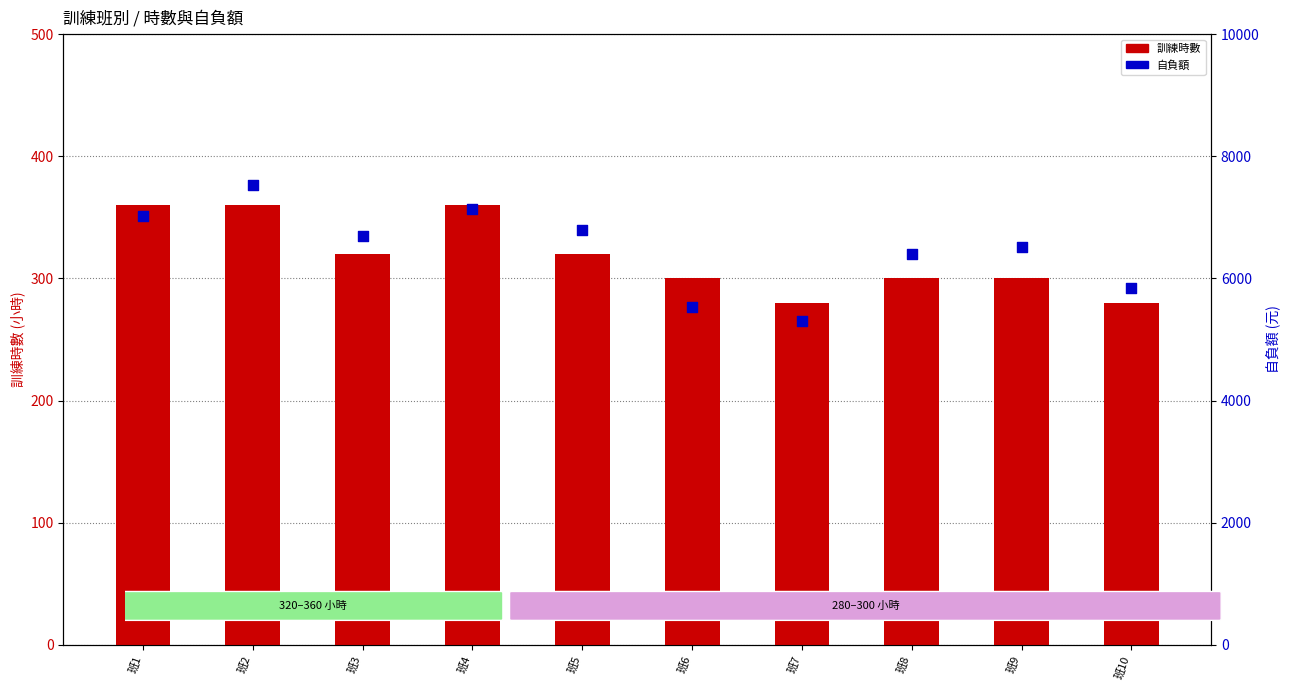

Which series has the largest total across all categories?

自負額